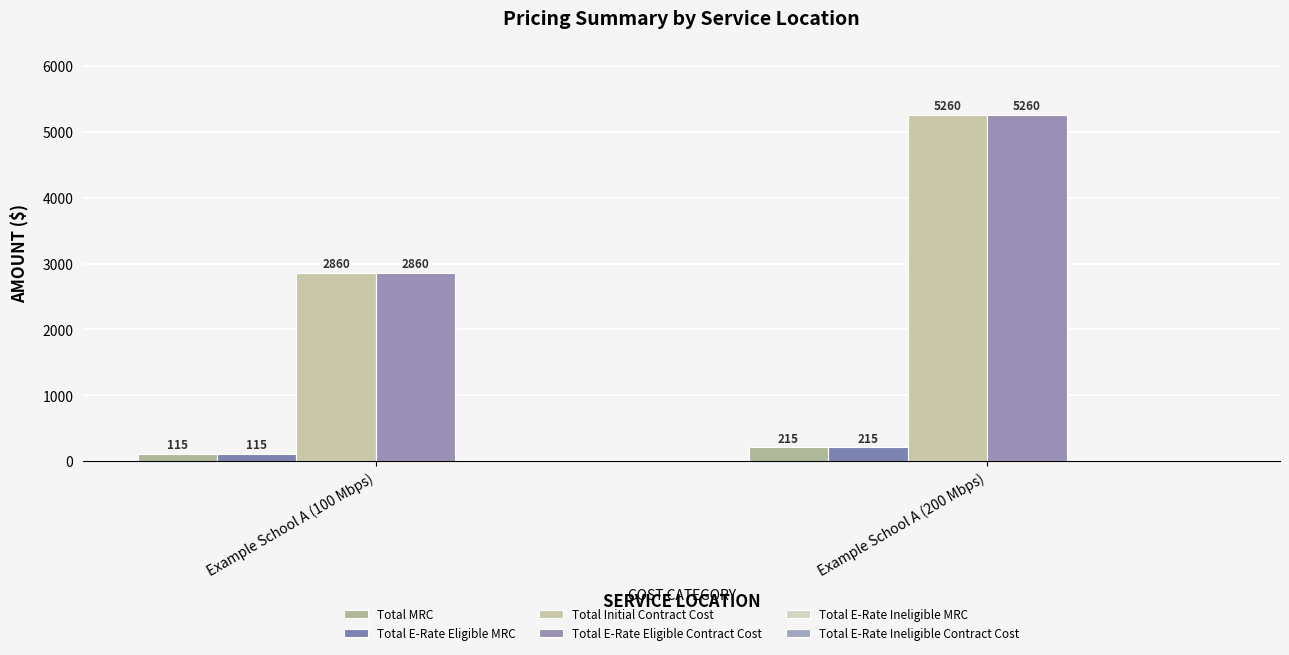

Which series changed the most between Example School A (100 Mbps) and Example School A (200 Mbps)?

Total Initial Contract Cost